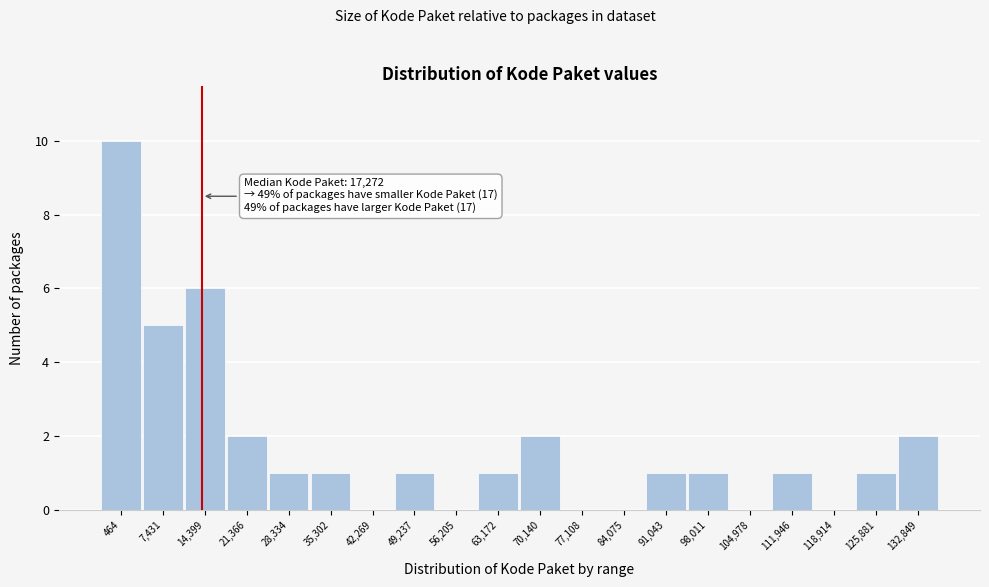

Reading right to left, list all the values displayed in this chart.

132,849=2	125,881=1	118,914=0	111,946=1	104,978=0	98,011=1	91,043=1	84,075=0	77,108=0	70,140=2	63,172=1	56,205=0	49,237=1	42,269=0	35,302=1	28,334=1	21,366=2	14,399=6	7,431=5	464=10